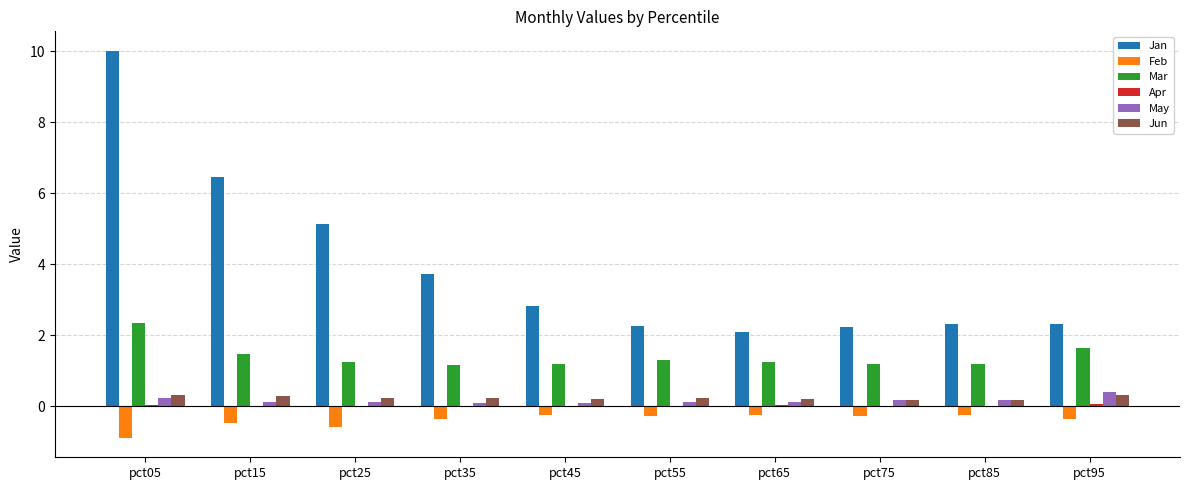

What is the sum of all Jan values?

39.4